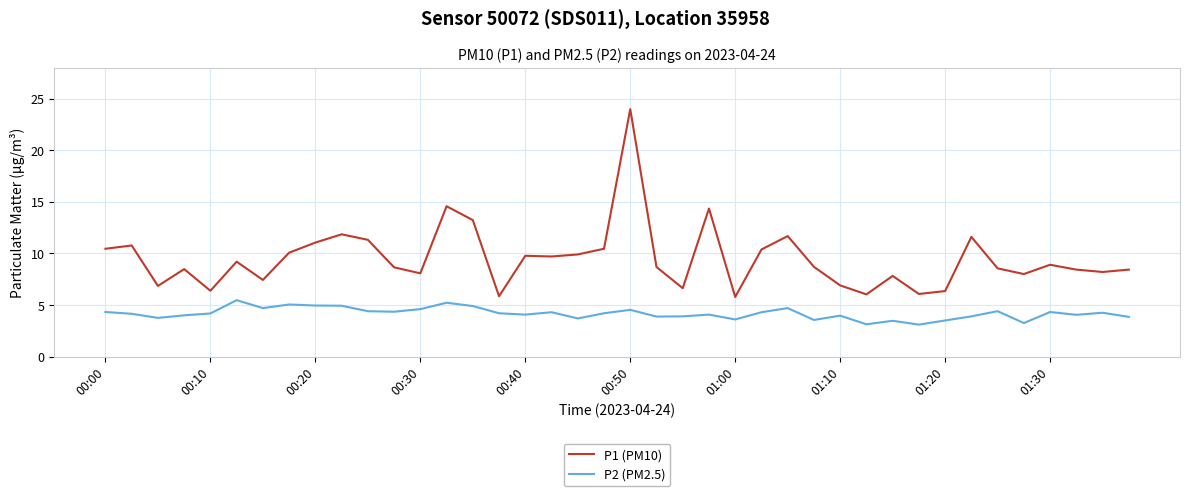

Rank the series by their average value, from lowest to highest.

P2 (PM2.5), P1 (PM10)